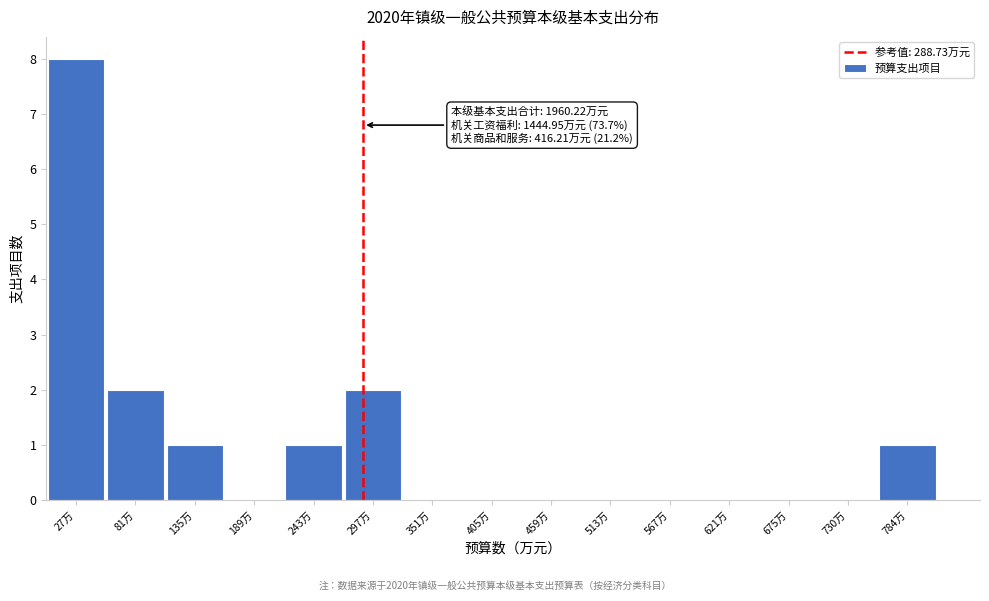

Over which range of the x-axis is the bar tallest?

0 to 50